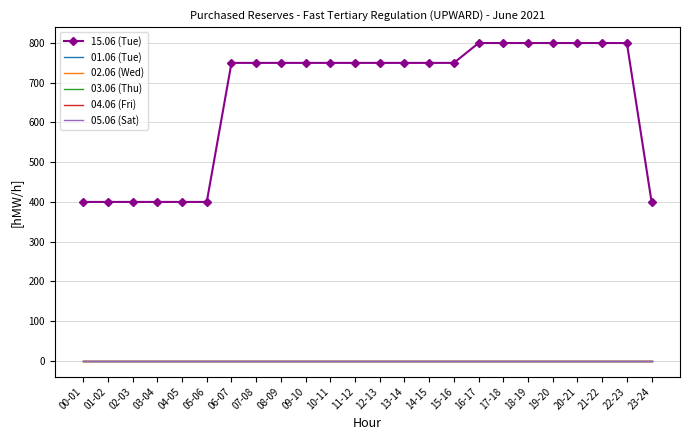

Reading right to left, extract all data points from this chart.

15.06 (Tue): 23-24=400	22-23=800	21-22=800	20-21=800	19-20=800	18-19=800	17-18=800	16-17=800	15-16=750	14-15=750	13-14=750	12-13=750	11-12=750	10-11=750	09-10=750	08-09=750	07-08=750	06-07=750	05-06=400	04-05=400	03-04=400	02-03=400	01-02=400	00-01=400
01.06 (Tue): 23-24=0	22-23=0	21-22=0	20-21=0	19-20=0	18-19=0	17-18=0	16-17=0	15-16=0	14-15=0	13-14=0	12-13=0	11-12=0	10-11=0	09-10=0	08-09=0	07-08=0	06-07=0	05-06=0	04-05=0	03-04=0	02-03=0	01-02=0	00-01=0
02.06 (Wed): 23-24=0	22-23=0	21-22=0	20-21=0	19-20=0	18-19=0	17-18=0	16-17=0	15-16=0	14-15=0	13-14=0	12-13=0	11-12=0	10-11=0	09-10=0	08-09=0	07-08=0	06-07=0	05-06=0	04-05=0	03-04=0	02-03=0	01-02=0	00-01=0
03.06 (Thu): 23-24=0	22-23=0	21-22=0	20-21=0	19-20=0	18-19=0	17-18=0	16-17=0	15-16=0	14-15=0	13-14=0	12-13=0	11-12=0	10-11=0	09-10=0	08-09=0	07-08=0	06-07=0	05-06=0	04-05=0	03-04=0	02-03=0	01-02=0	00-01=0
04.06 (Fri): 23-24=0	22-23=0	21-22=0	20-21=0	19-20=0	18-19=0	17-18=0	16-17=0	15-16=0	14-15=0	13-14=0	12-13=0	11-12=0	10-11=0	09-10=0	08-09=0	07-08=0	06-07=0	05-06=0	04-05=0	03-04=0	02-03=0	01-02=0	00-01=0
05.06 (Sat): 23-24=0	22-23=0	21-22=0	20-21=0	19-20=0	18-19=0	17-18=0	16-17=0	15-16=0	14-15=0	13-14=0	12-13=0	11-12=0	10-11=0	09-10=0	08-09=0	07-08=0	06-07=0	05-06=0	04-05=0	03-04=0	02-03=0	01-02=0	00-01=0